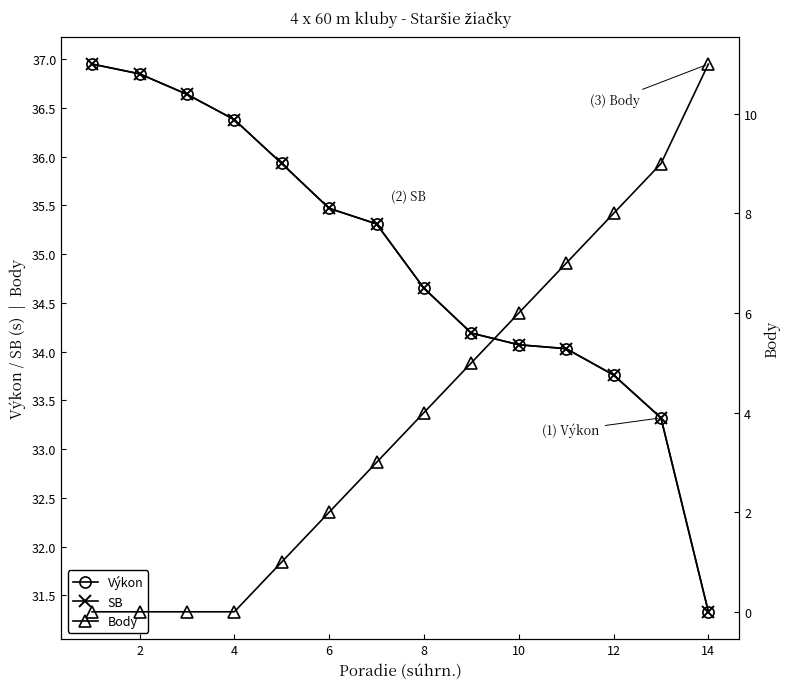

True or false: Výkon and SB cross at least once.

False